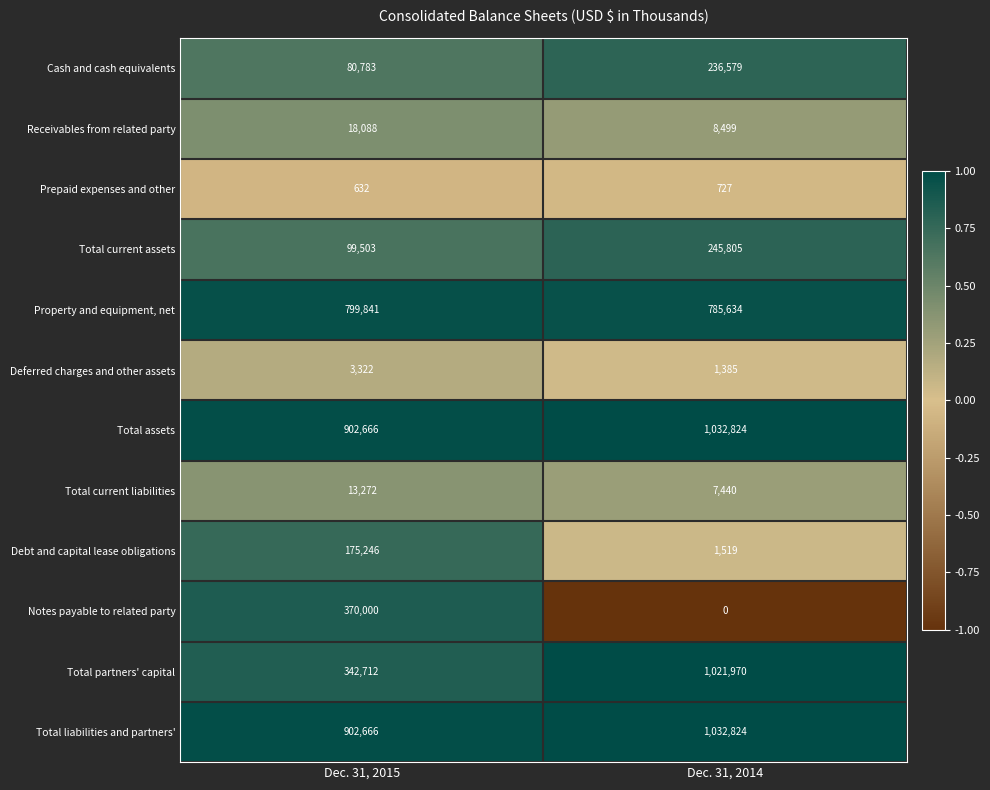

Reading left to right, list all the values displayed in this chart.

Cash and cash equivalents: Dec. 31, 2015=80783	Dec. 31, 2014=236579
Receivables from related party: Dec. 31, 2015=18088	Dec. 31, 2014=8499
Prepaid expenses and other: Dec. 31, 2015=632	Dec. 31, 2014=727
Total current assets: Dec. 31, 2015=99503	Dec. 31, 2014=245805
Property and equipment, net: Dec. 31, 2015=799841	Dec. 31, 2014=785634
Deferred charges and other assets: Dec. 31, 2015=3322	Dec. 31, 2014=1385
Total assets: Dec. 31, 2015=902666	Dec. 31, 2014=1032824
Total current liabilities: Dec. 31, 2015=13272	Dec. 31, 2014=7440
Debt and capital lease obligations: Dec. 31, 2015=175246	Dec. 31, 2014=1519
Notes payable to related party: Dec. 31, 2015=370000	Dec. 31, 2014=0
Total partners' capital: Dec. 31, 2015=342712	Dec. 31, 2014=1021970
Total liabilities and partners': Dec. 31, 2015=902666	Dec. 31, 2014=1032824